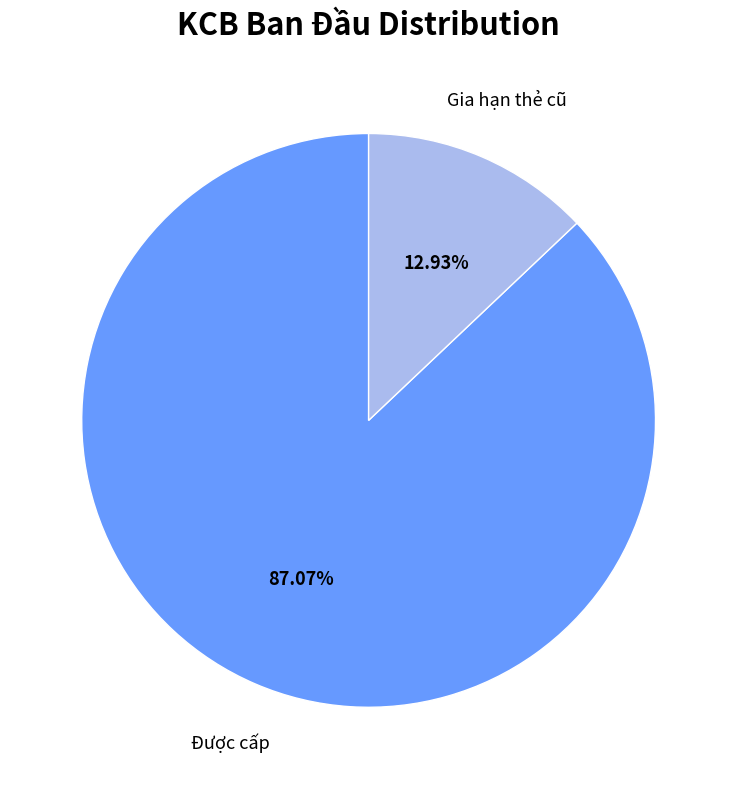

Is there a majority slice in this chart?

Yes